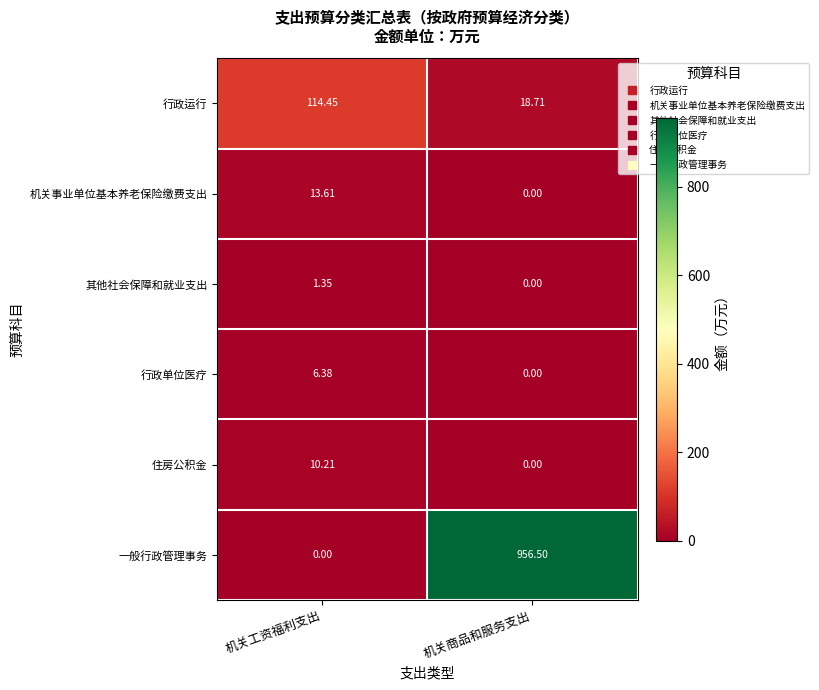

Which series has the widest spread of values?

一般行政管理事务